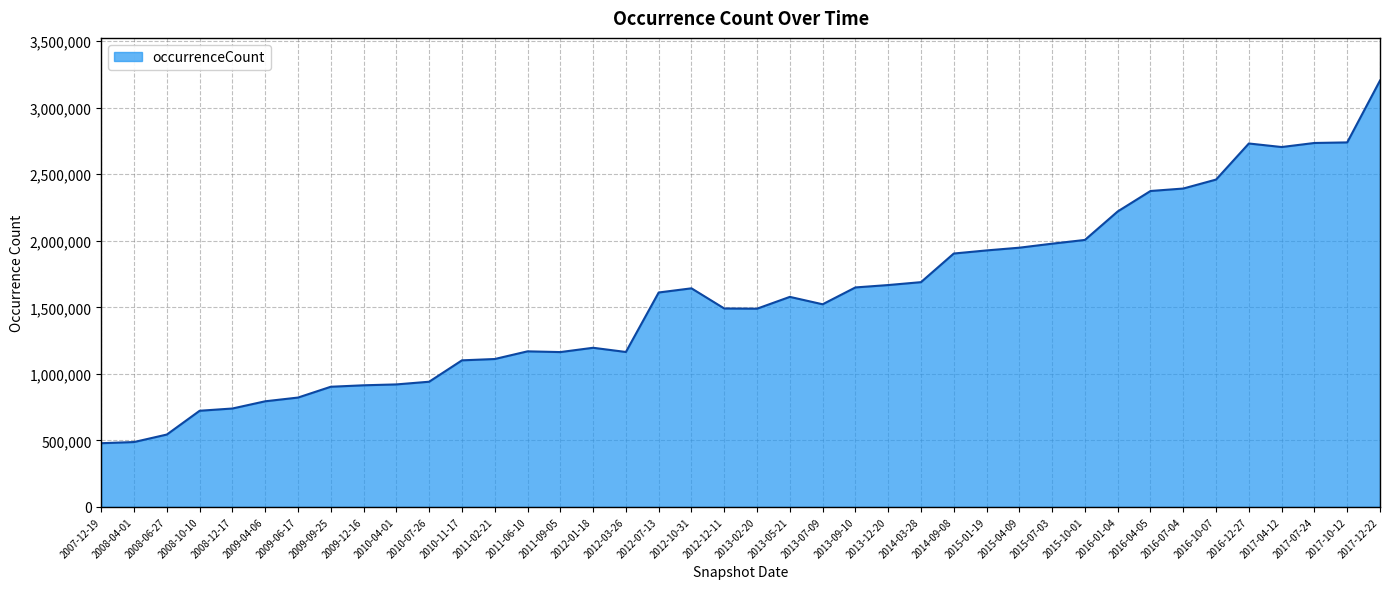

What is the average value?

1570914